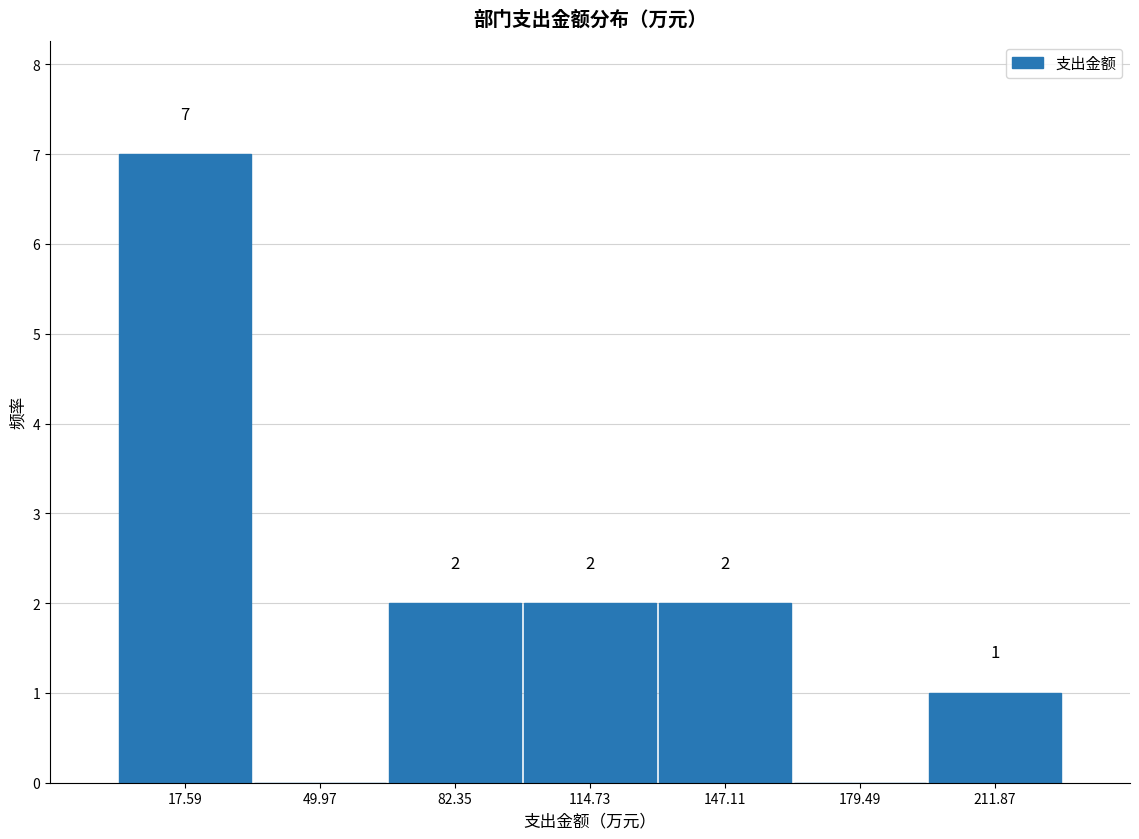

Which range on the x-axis has the tallest bar?

0 to 35